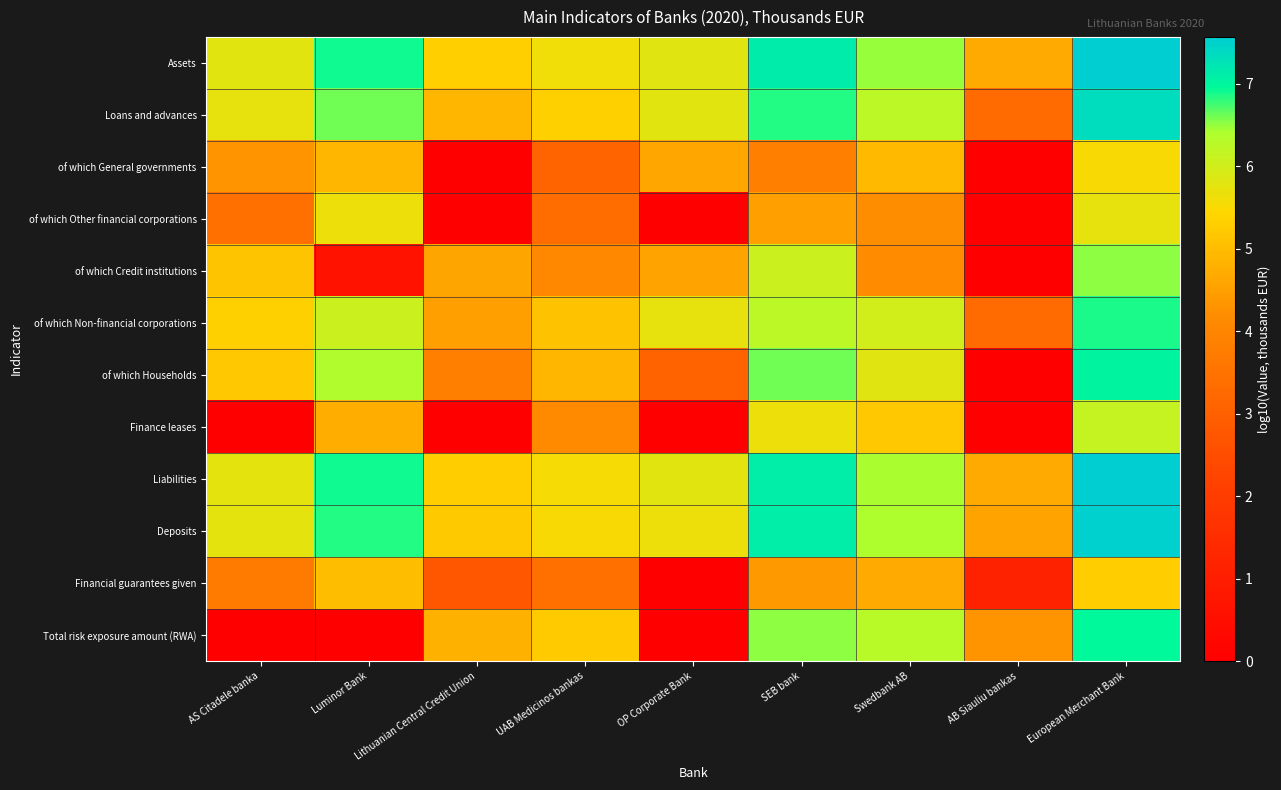

Reading left to right, transcribe all the data shown in this chart.

Assets: AS Citadele banka=5.8	Luminor Bank=6.9	Lithuanian Central Credit Union=5.3	UAB Medicinos bankas=5.6	OP Corporate Bank=5.8	SEB bank=7.1	Swedbank AB=6.5	AB Siauliu bankas=4.7	European Merchant Bank=7.6
Loans and advances: AS Citadele banka=5.7	Luminor Bank=6.6	Lithuanian Central Credit Union=4.9	UAB Medicinos bankas=5.3	OP Corporate Bank=5.8	SEB bank=6.9	Swedbank AB=6.3	AB Siauliu bankas=3.3	European Merchant Bank=7.3
of which General governments: AS Citadele banka=4.3	Luminor Bank=4.9	Lithuanian Central Credit Union=0.0	UAB Medicinos bankas=3.1	OP Corporate Bank=4.6	SEB bank=3.8	Swedbank AB=5.0	AB Siauliu bankas=0.0	European Merchant Bank=5.5
of which Other financial corporations: AS Citadele banka=3.4	Luminor Bank=5.7	Lithuanian Central Credit Union=0.0	UAB Medicinos bankas=3.3	OP Corporate Bank=0.0	SEB bank=4.5	Swedbank AB=4.2	AB Siauliu bankas=0.0	European Merchant Bank=5.7
of which Credit institutions: AS Citadele banka=5.1	Luminor Bank=0.6	Lithuanian Central Credit Union=4.6	UAB Medicinos bankas=4.1	OP Corporate Bank=4.6	SEB bank=6.1	Swedbank AB=4.1	AB Siauliu bankas=0.0	European Merchant Bank=6.5
of which Non-financial corporations: AS Citadele banka=5.3	Luminor Bank=6.1	Lithuanian Central Credit Union=4.5	UAB Medicinos bankas=5.1	OP Corporate Bank=5.7	SEB bank=6.3	Swedbank AB=6.0	AB Siauliu bankas=3.3	European Merchant Bank=6.9
of which Households: AS Citadele banka=5.2	Luminor Bank=6.4	Lithuanian Central Credit Union=3.8	UAB Medicinos bankas=4.9	OP Corporate Bank=3.1	SEB bank=6.6	Swedbank AB=5.8	AB Siauliu bankas=0.0	European Merchant Bank=7.0
Finance leases: AS Citadele banka=0.0	Luminor Bank=4.8	Lithuanian Central Credit Union=0.0	UAB Medicinos bankas=4.1	OP Corporate Bank=0.0	SEB bank=5.6	Swedbank AB=5.2	AB Siauliu bankas=0.0	European Merchant Bank=6.1
Liabilities: AS Citadele banka=5.8	Luminor Bank=6.9	Lithuanian Central Credit Union=5.3	UAB Medicinos bankas=5.5	OP Corporate Bank=5.8	SEB bank=7.1	Swedbank AB=6.4	AB Siauliu bankas=4.7	European Merchant Bank=7.5
Deposits: AS Citadele banka=5.8	Luminor Bank=6.9	Lithuanian Central Credit Union=5.2	UAB Medicinos bankas=5.5	OP Corporate Bank=5.7	SEB bank=7.1	Swedbank AB=6.4	AB Siauliu bankas=4.6	European Merchant Bank=7.5
Financial guarantees given: AS Citadele banka=3.7	Luminor Bank=5.0	Lithuanian Central Credit Union=2.7	UAB Medicinos bankas=3.5	OP Corporate Bank=0.0	SEB bank=4.4	Swedbank AB=4.7	AB Siauliu bankas=1.1	European Merchant Bank=5.3
Total risk exposure amount (RWA): AS Citadele banka=0.0	Luminor Bank=0.0	Lithuanian Central Credit Union=4.8	UAB Medicinos bankas=5.3	OP Corporate Bank=0.0	SEB bank=6.5	Swedbank AB=6.3	AB Siauliu bankas=4.3	European Merchant Bank=7.0